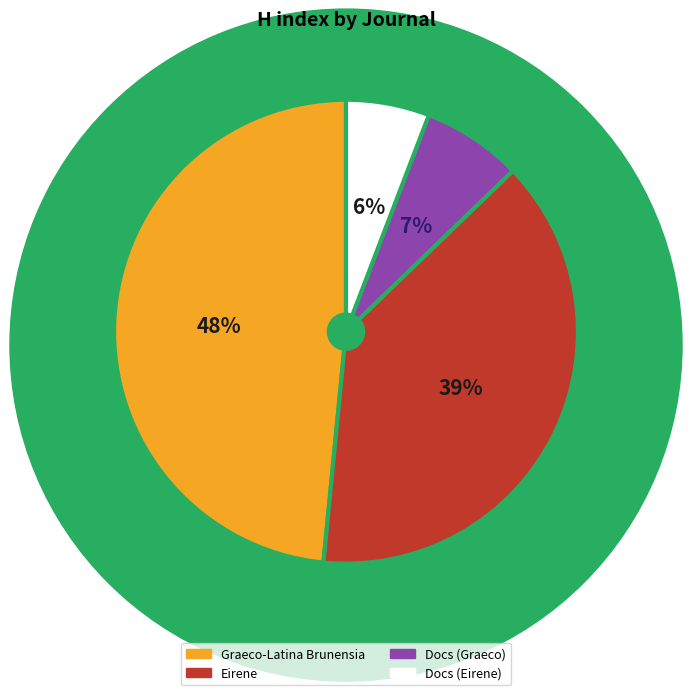

Which has a higher value, Docs (Eirene) or Graeco-Latina Brunensia?

Graeco-Latina Brunensia